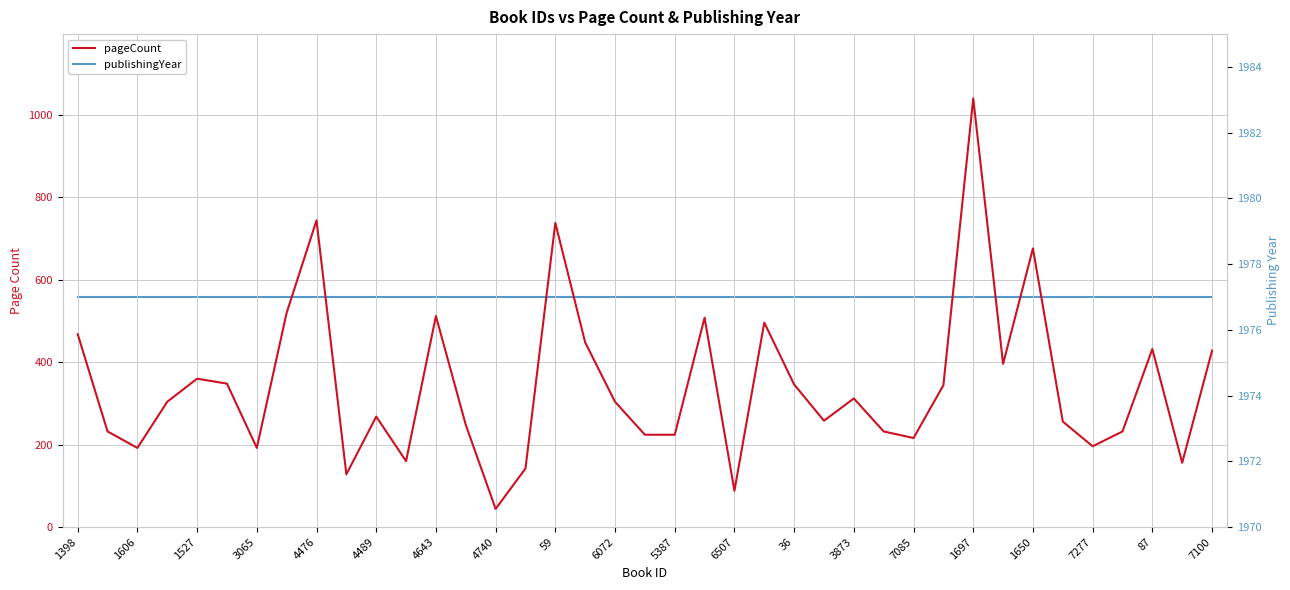

Rank the categories by publishingYear value from lowest to highest.

1398, 1606, 1527, 3065, 4476, 4489, 4643, 4740, 59, 6072, 5387, 6507, 36, 3873, 7085, 1697, 1650, 7277, 87, 7100, 20, 21, 22, 23, 24, 25, 26, 27, 28, 29, 30, 31, 32, 33, 34, 35, 36, 37, 38